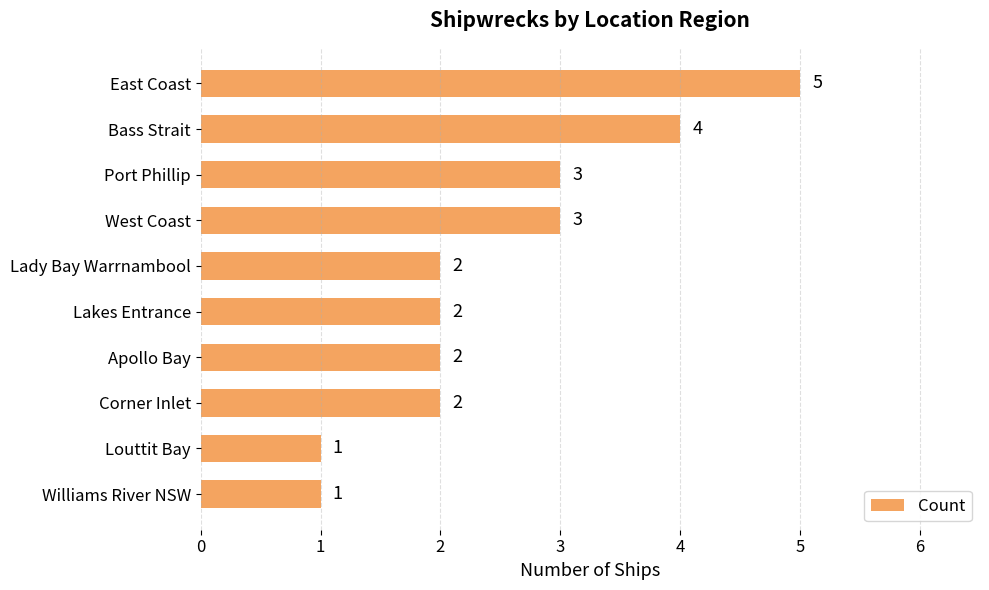

Which category has the highest value across all series?

East Coast